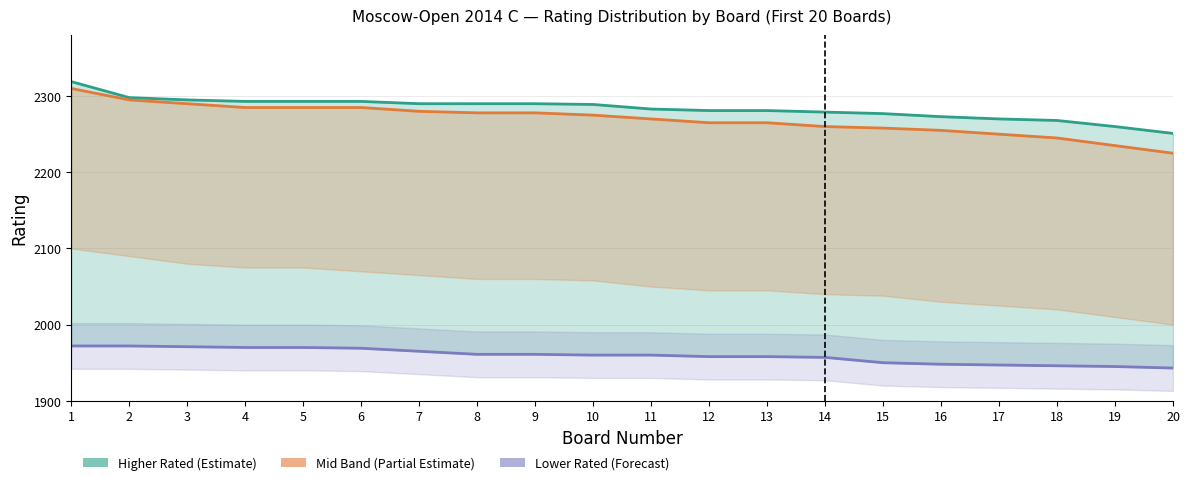

How many values in the Mid Band Upper series exceed 2275?

9